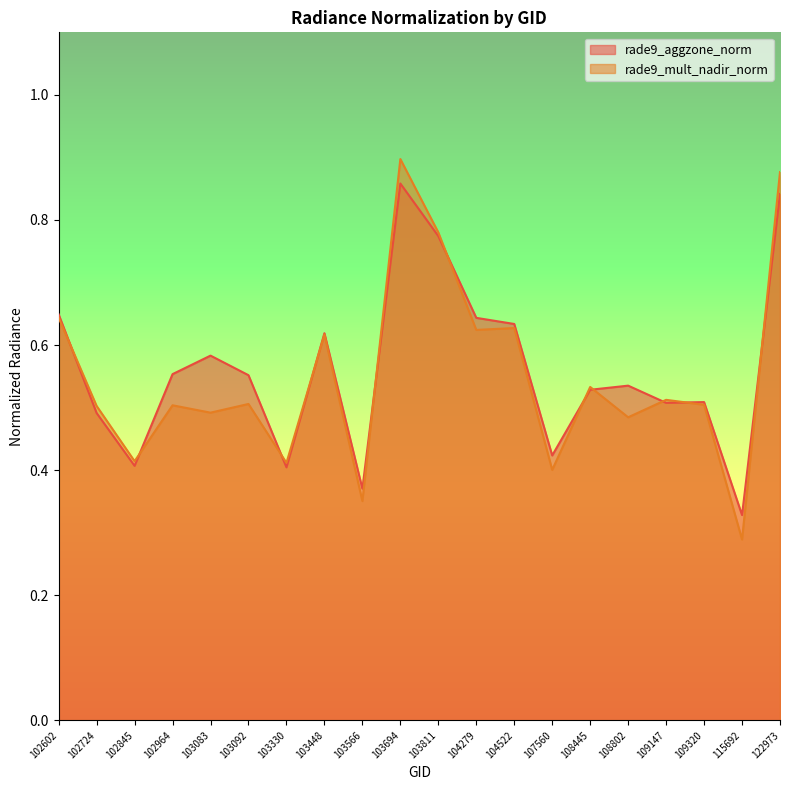

True or false: rade9_mult_nadir_norm has a value of 0.2 at 103811.

False